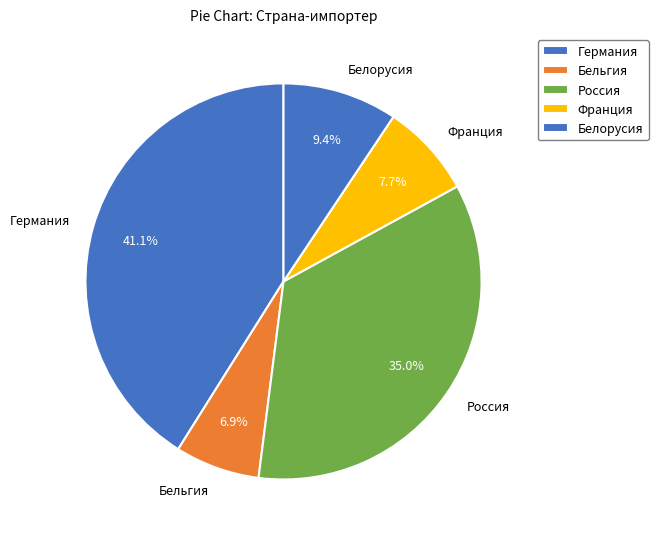

Does any single category account for the majority?

No